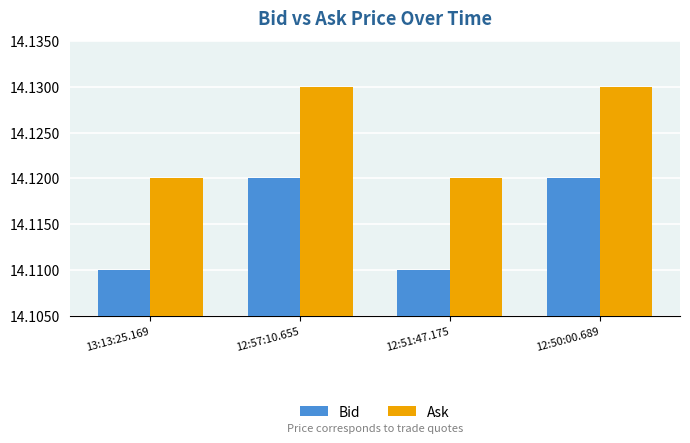

Count the Bid values in the range 14 to 15.

4